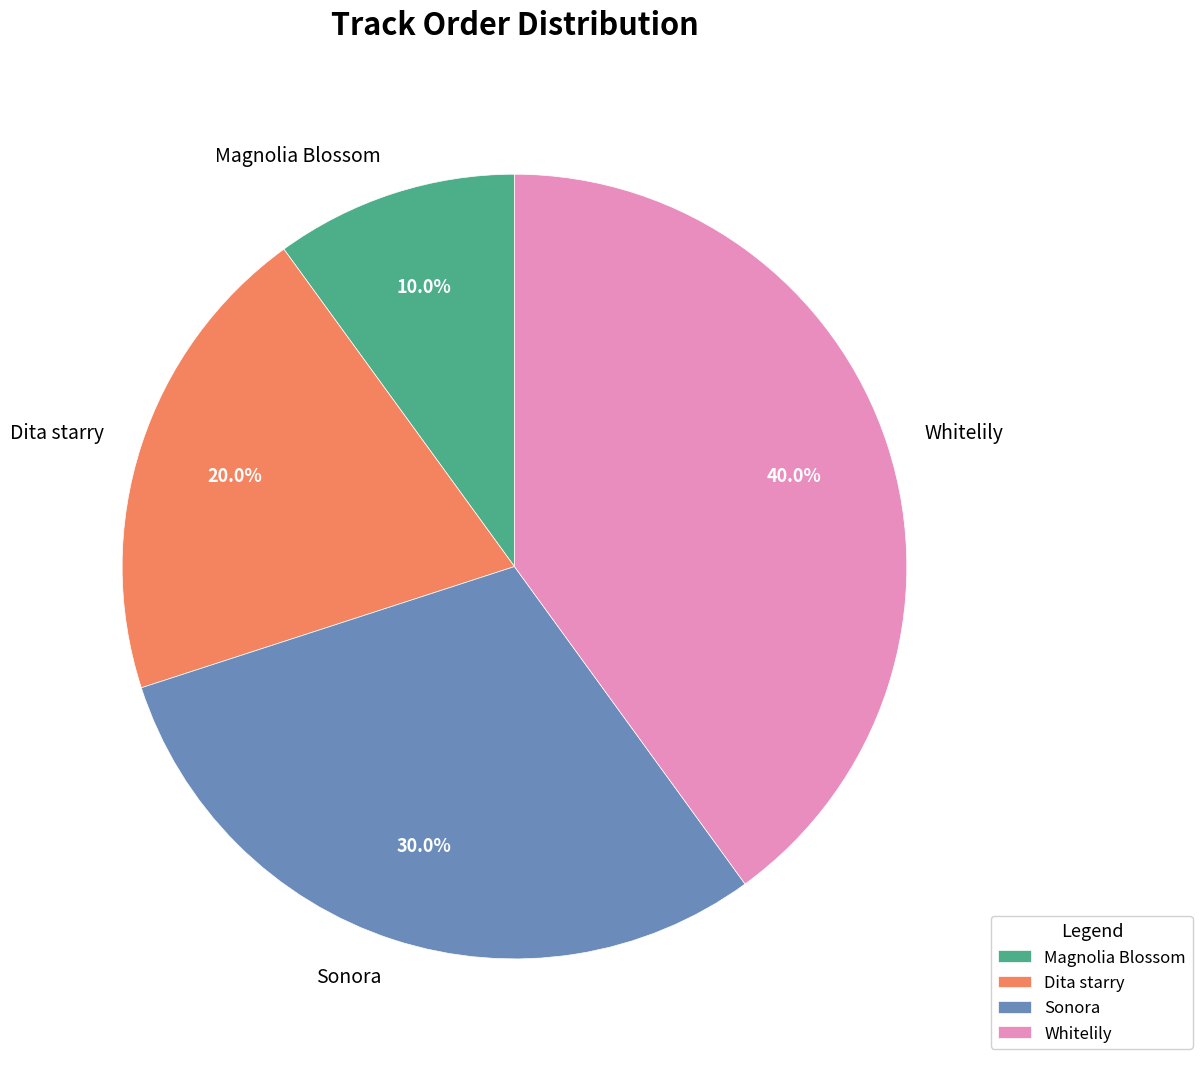

How many slices are in this pie chart?

4